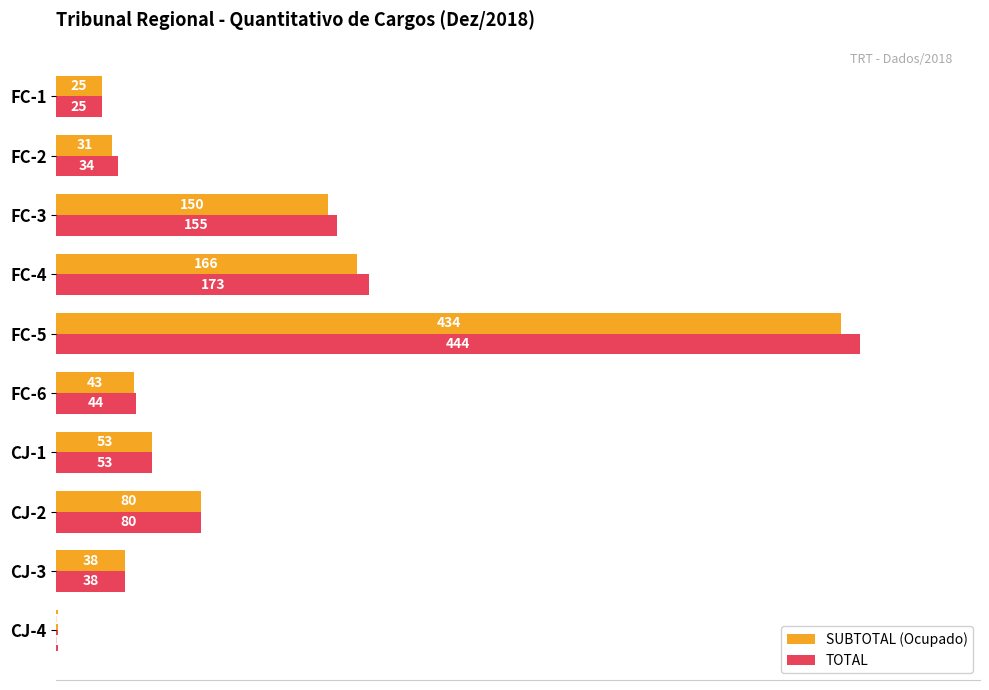

Which series has the largest total across all categories?

TOTAL